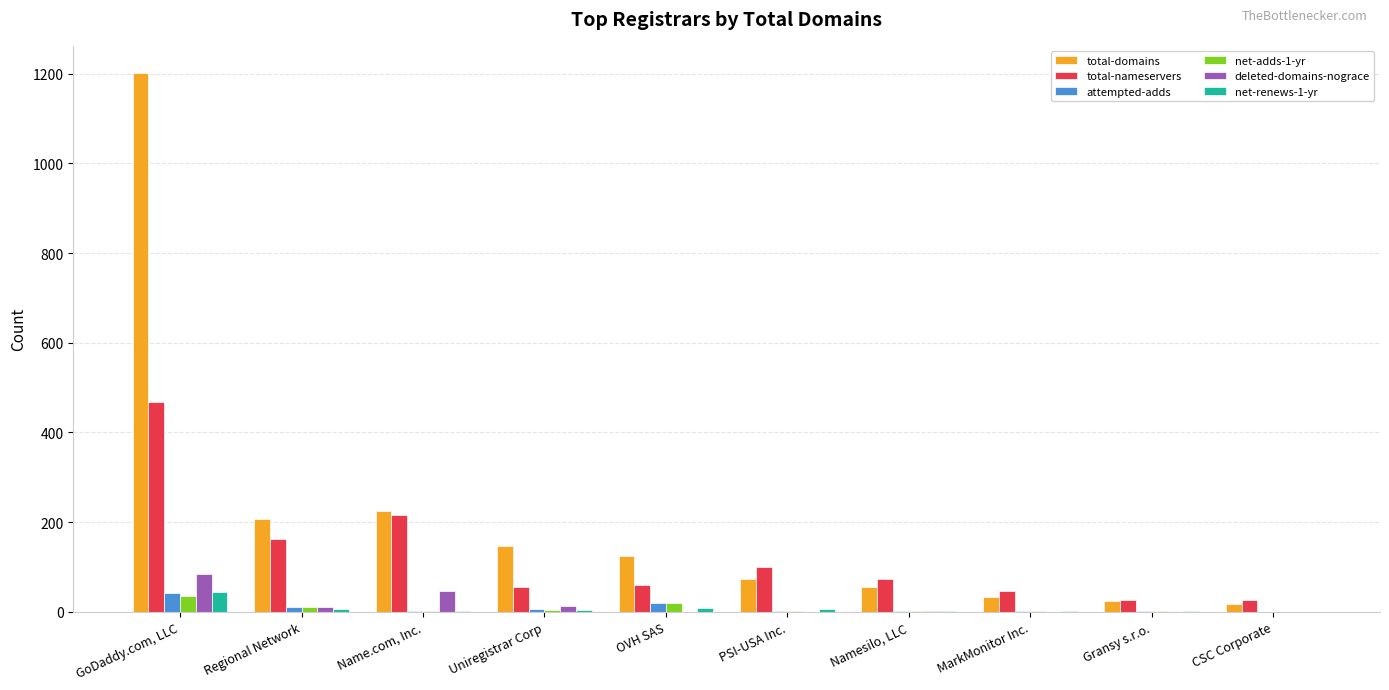

At which category does the chart reach its peak across all series?

GoDaddy.com, LLC